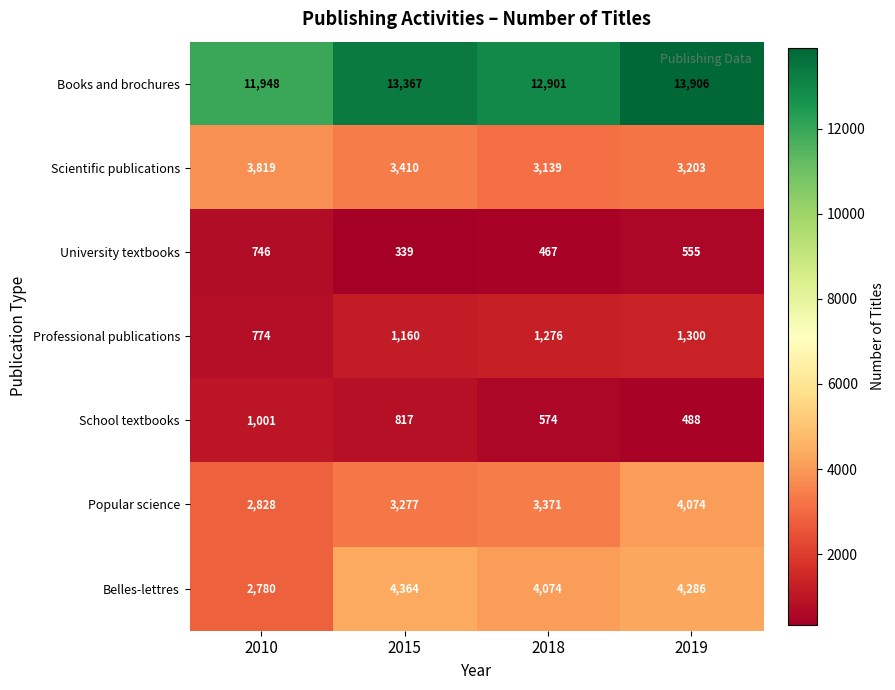

Reading left to right, transcribe all the data shown in this chart.

Books and brochures: 11948	13367	12901	13906
Scientific publications: 3819	3410	3139	3203
University textbooks: 746	339	467	555
Professional publications: 774	1160	1276	1300
School textbooks: 1001	817	574	488
Popular science: 2828	3277	3371	4074
Belles-lettres: 2780	4364	4074	4286